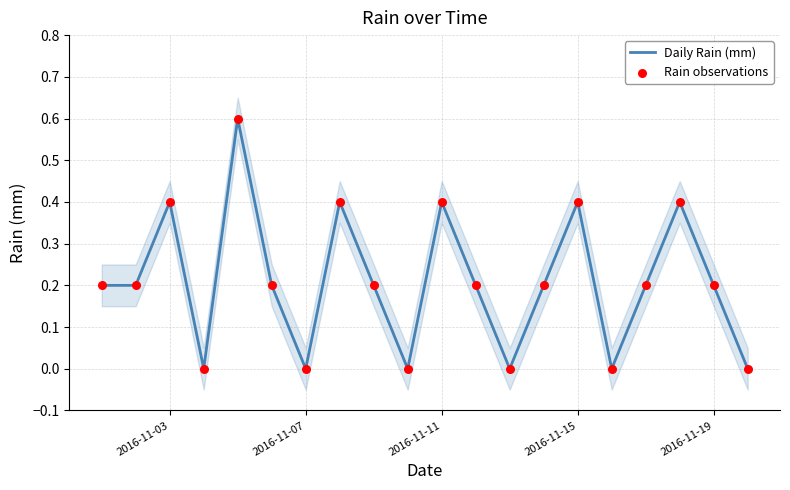

Which series has the widest spread of Y values?

Daily Rain (mm)